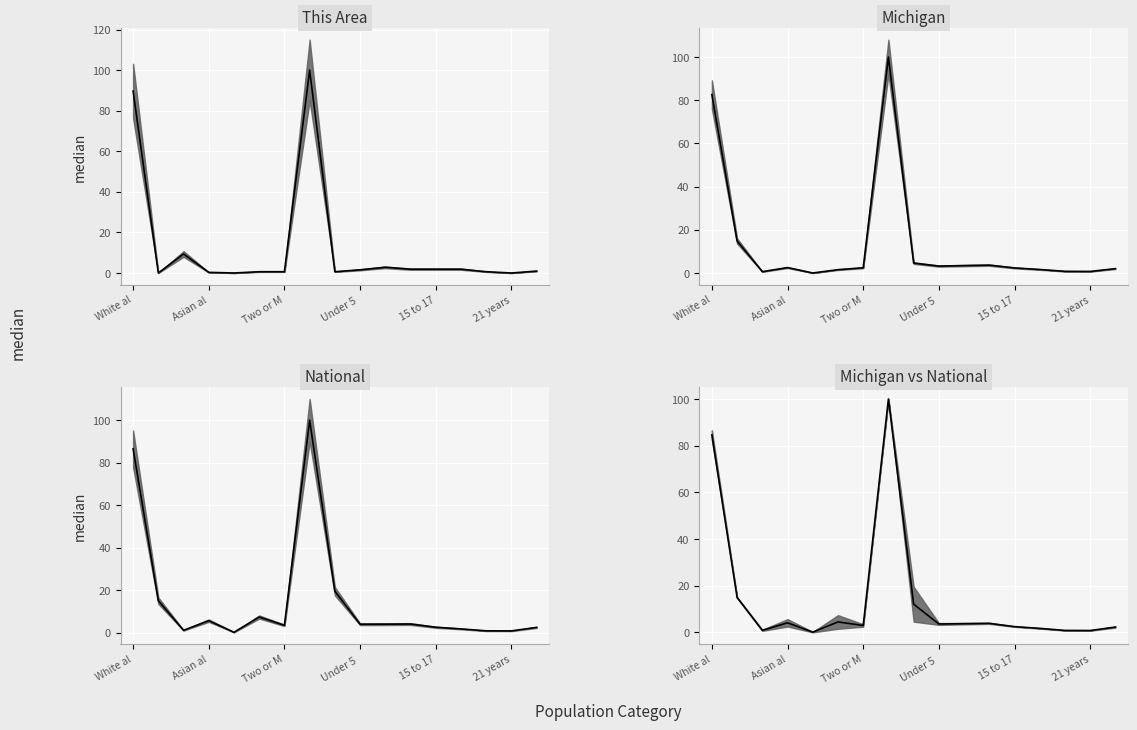

Reading right to left, list all the values displayed in this chart.

This Area median: 0.9	0.0	0.6	1.9	1.9	1.9	2.8	1.6	0.6	100.0	0.6	0.6	0.0	0.3	9.4	0.0	89.7
Michigan median: 2.0	0.7	0.8	1.6	2.4	3.7	3.5	3.2	4.6	100.0	2.4	1.6	0.0	2.5	0.7	14.8	82.6
National median: 2.5	0.9	0.9	1.8	2.6	4.1	4.0	4.0	19.5	100.0	3.5	7.4	0.2	5.7	1.1	15.1	86.6
Michigan vs National median: 2.3	0.8	0.8	1.7	2.5	3.9	3.7	3.6	12.1	100.0	3.0	4.5	0.1	4.1	0.9	14.9	84.6